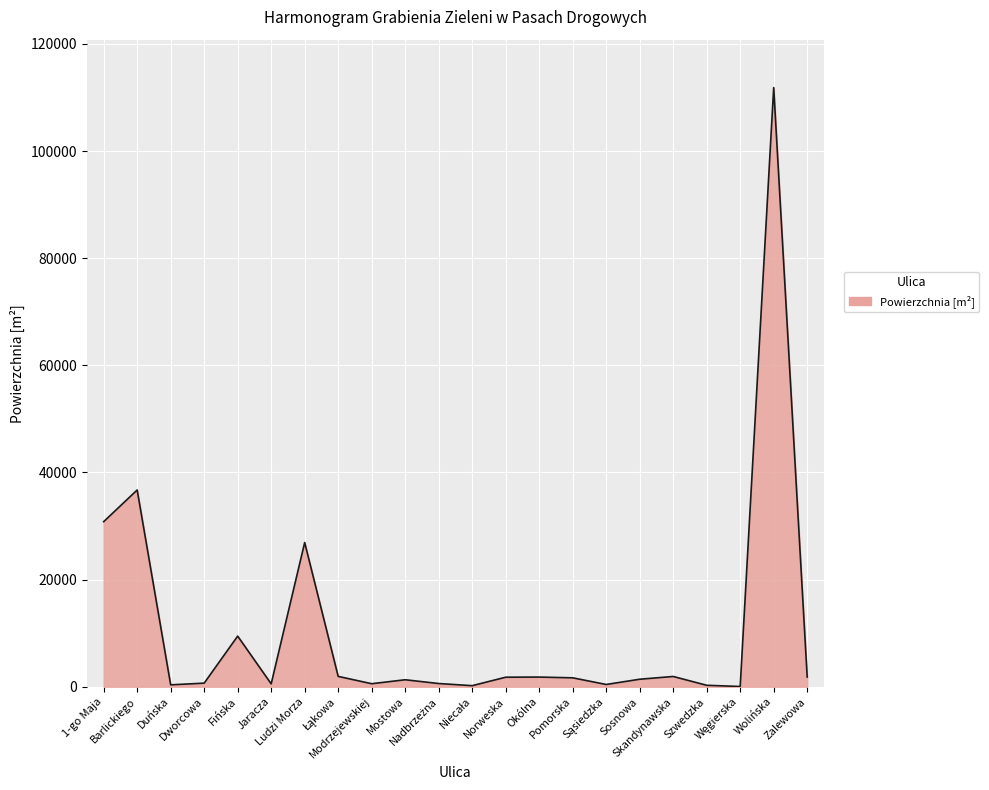

What is the maximum value shown in the chart?

111837